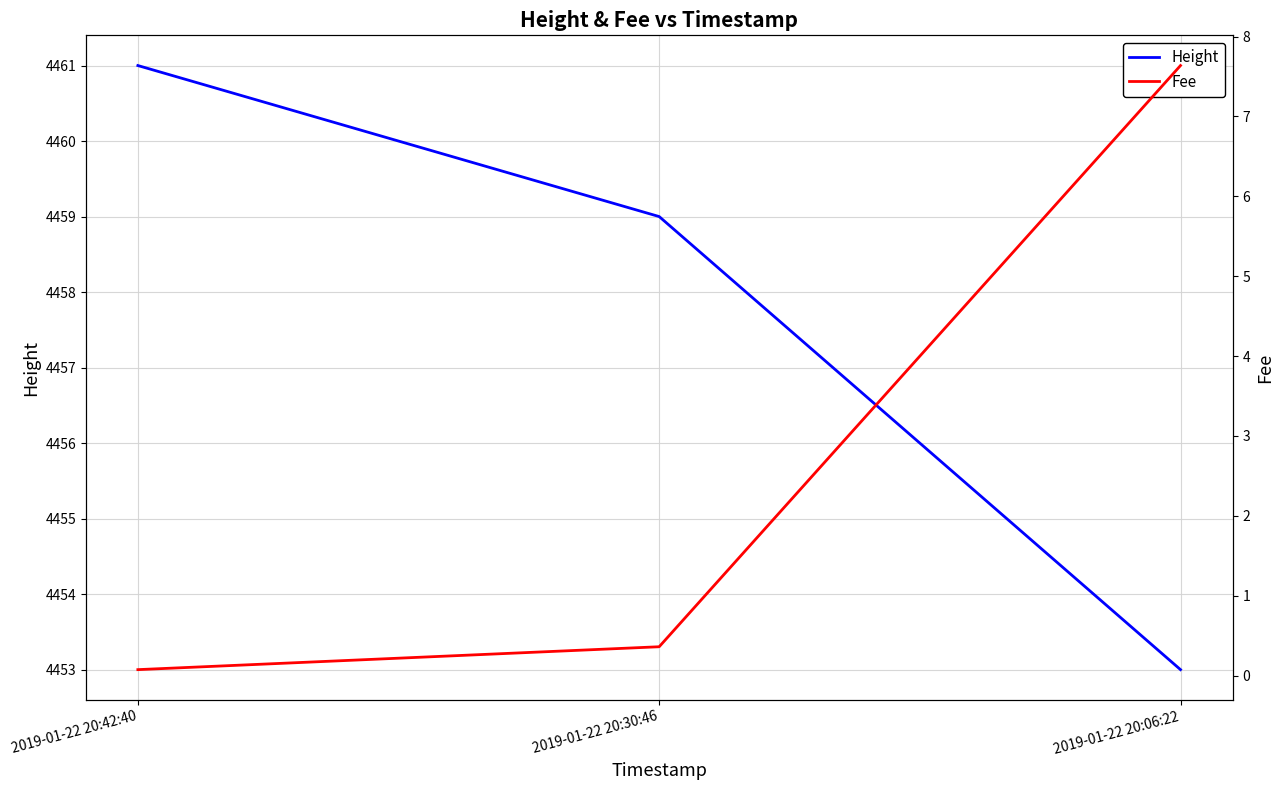

What is the minimum value for Height?

4453